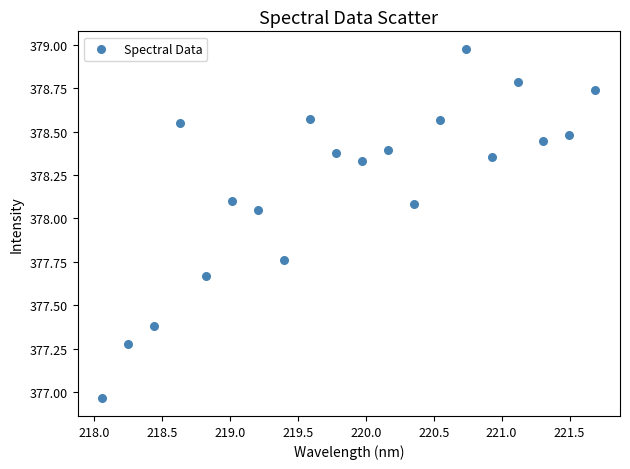

What is the range of X values (max minus min)?

3.6